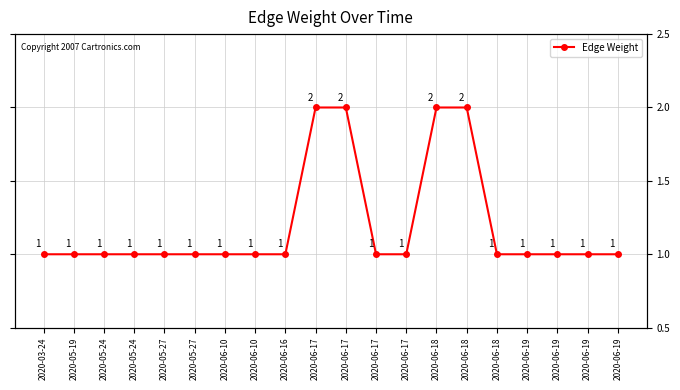

Reading left to right, extract all data points from this chart.

2020-03-24=1	2020-05-19=1	2020-05-24=1	2020-05-24=1	2020-05-27=1	2020-05-27=1	2020-06-10=1	2020-06-10=1	2020-06-16=1	2020-06-17=2	2020-06-17=2	2020-06-17=1	2020-06-17=1	2020-06-18=2	2020-06-18=2	2020-06-18=1	2020-06-19=1	2020-06-19=1	2020-06-19=1	2020-06-19=1